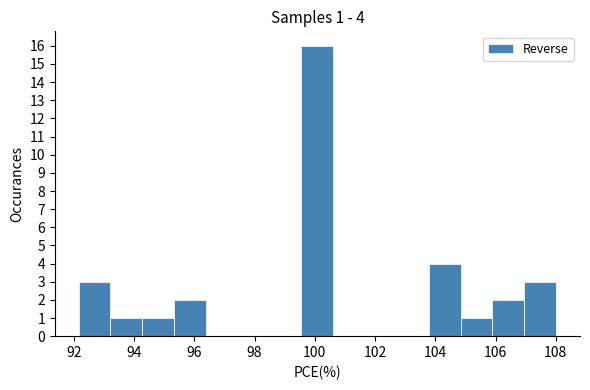

Which range on the x-axis has the tallest bar?

99.6 to 100.6